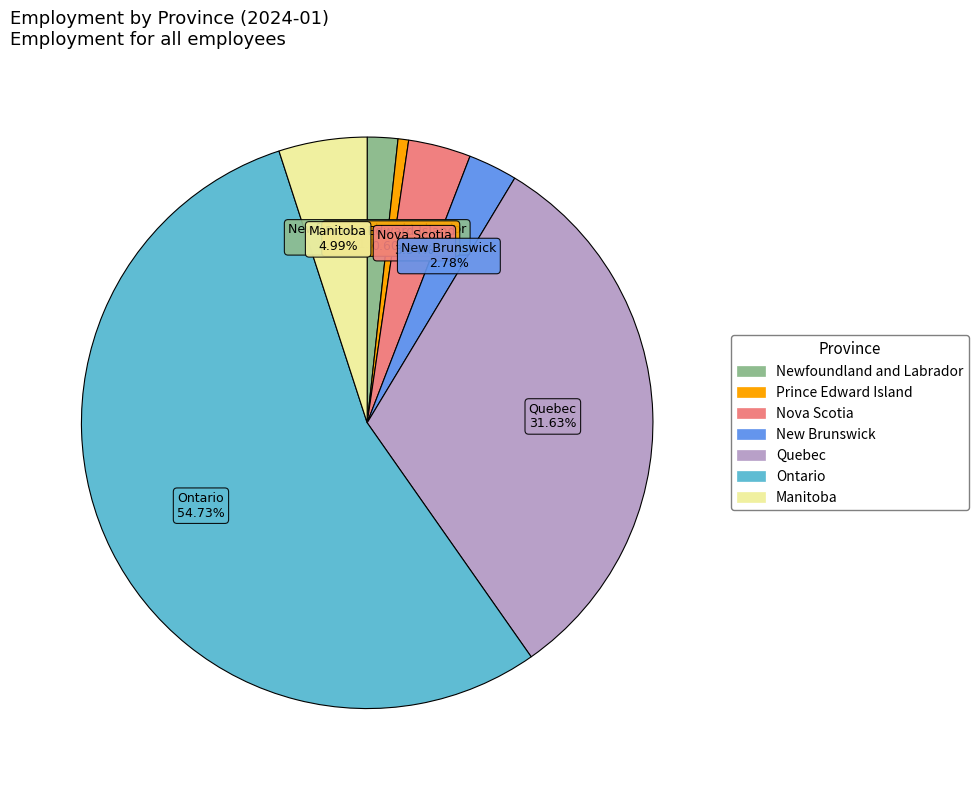

What percentage is the Manitoba slice, to the nearest percent?

5%